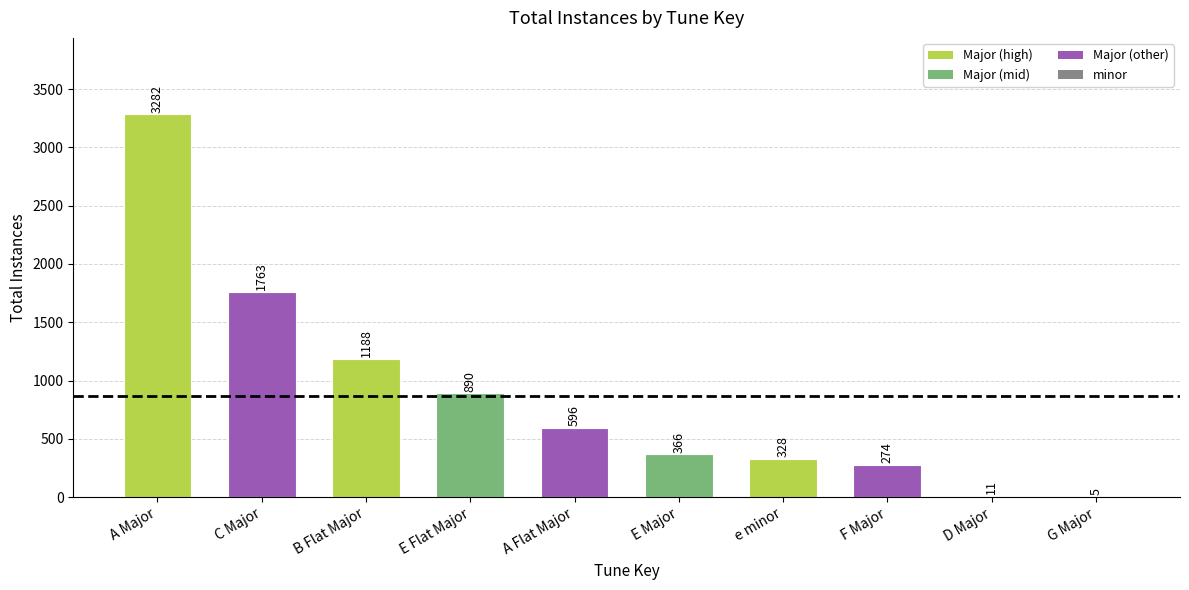

How many data points does each series have?

10